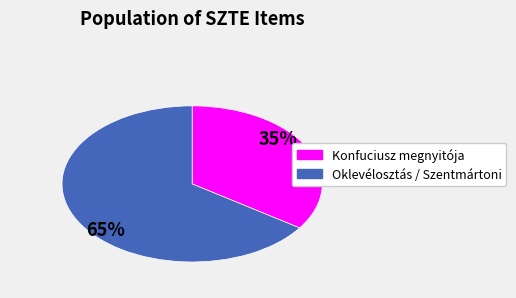

To the nearest percent, what is the average slice percentage?

50%